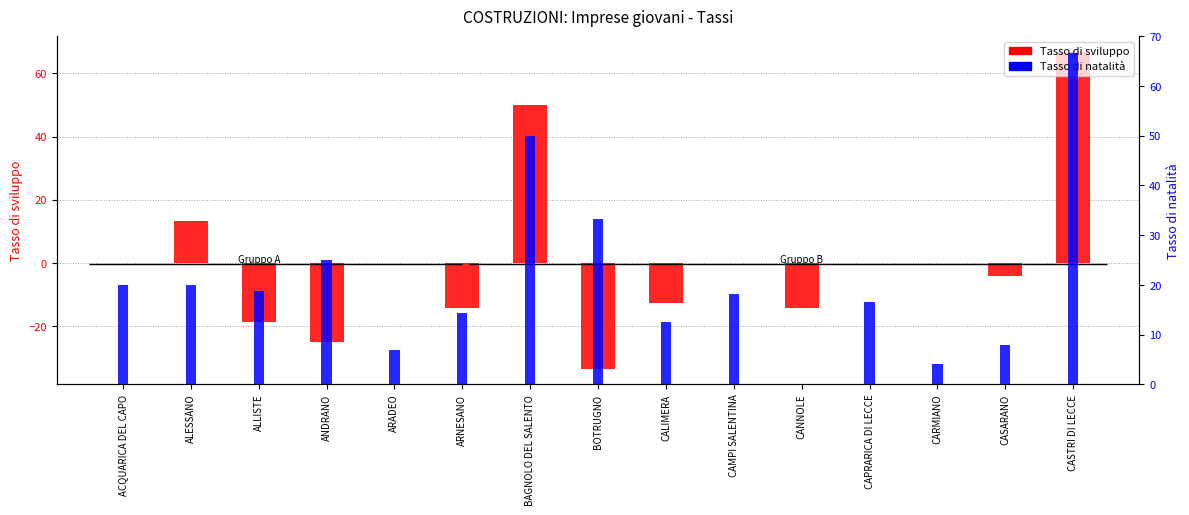

Is the value of Tasso di natalità at ALLISTE greater than the value of Tasso di sviluppo at CASTRI DI LECCE?

No